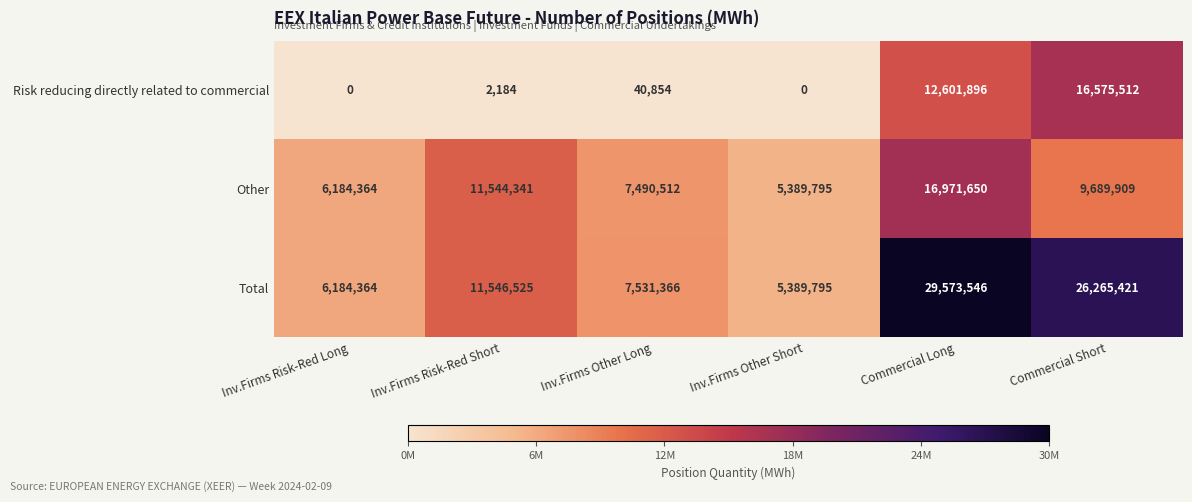

Which series has the largest range (max minus min)?

Total